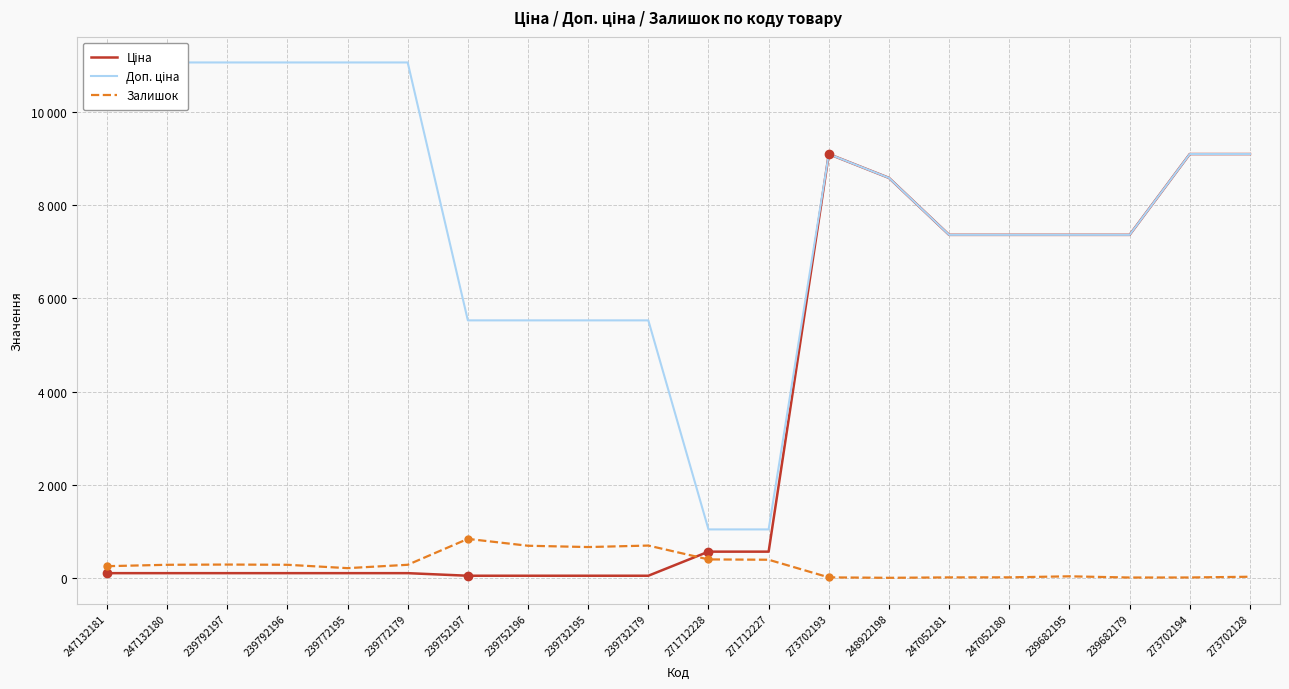

Which label corresponds to the smallest value in the chart?

248922198